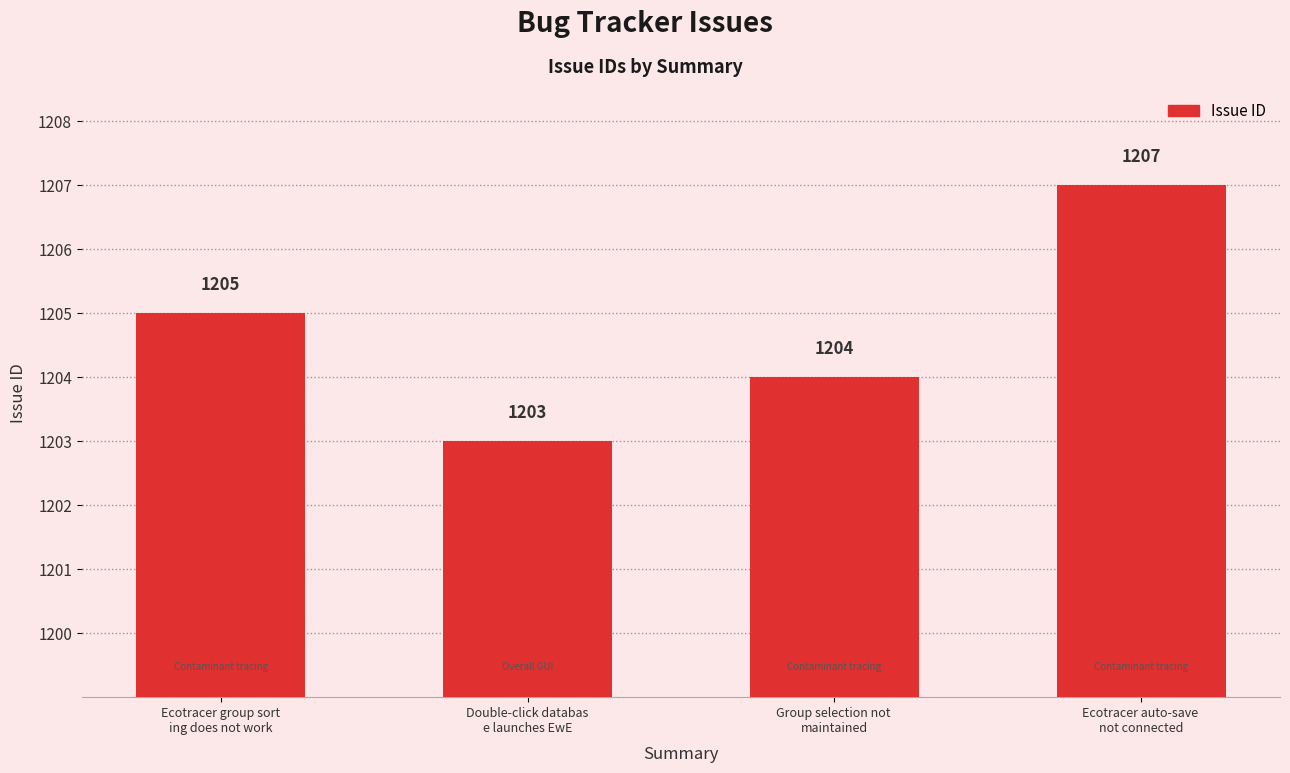

Which label corresponds to the largest value in the chart?

Ecotracer auto-save 
not connected